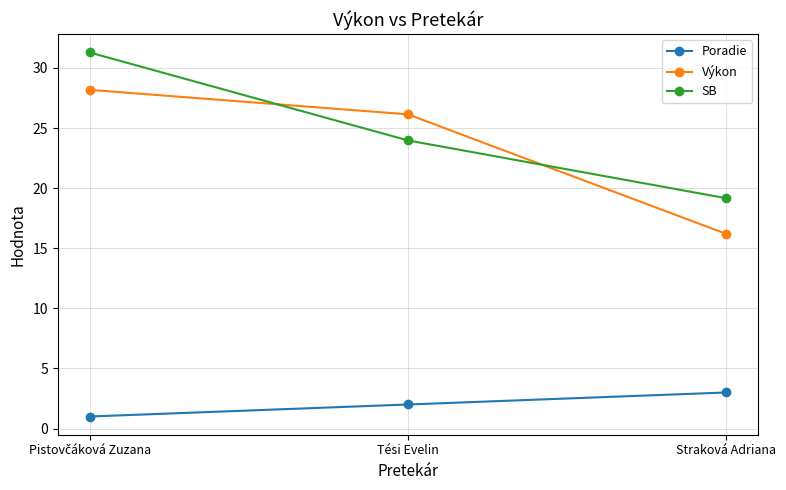

What is the value of the Výkon point at the 1st from the left?

28.2